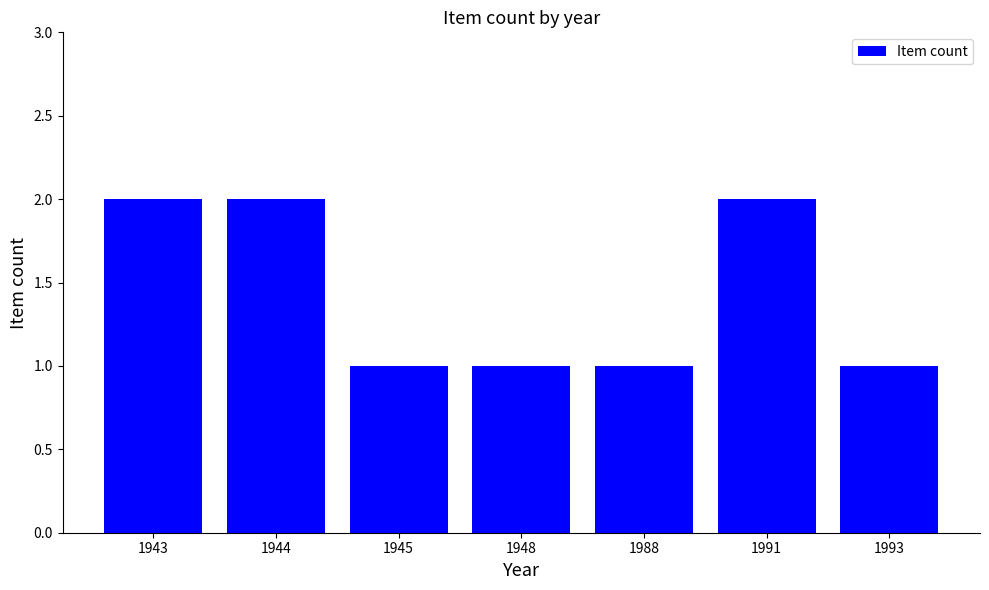

How many bars are there in total?

7